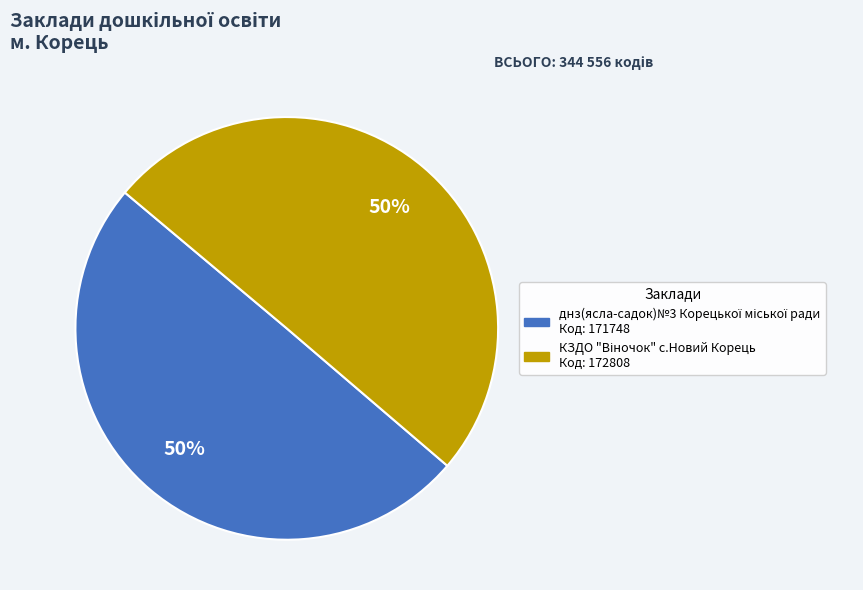

To the nearest percent, what is the average slice percentage?

50%